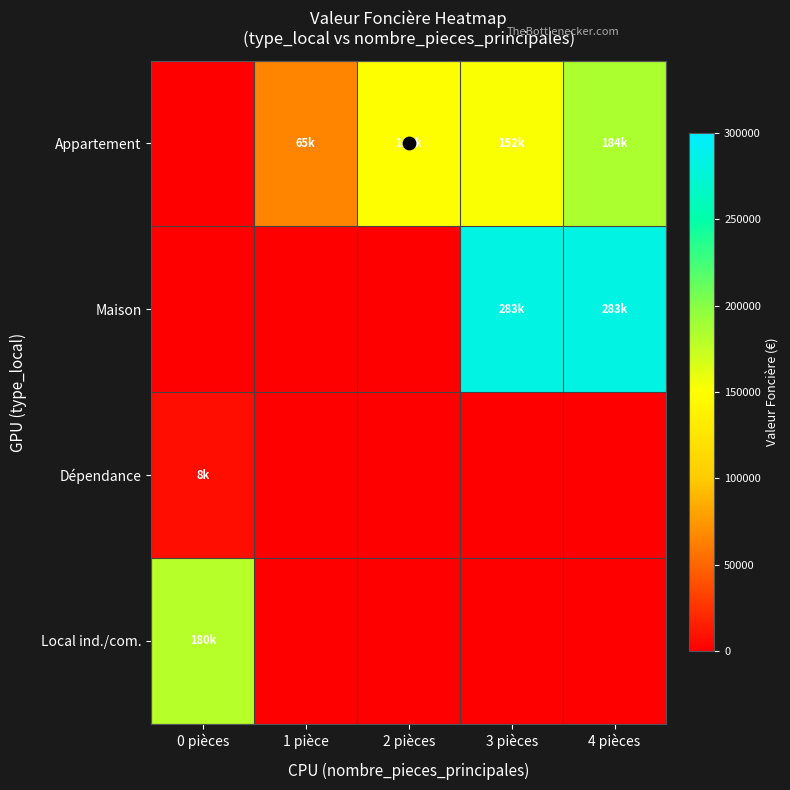

Between 2 pièces and 4 pièces, which series saw the biggest shift?

Maison